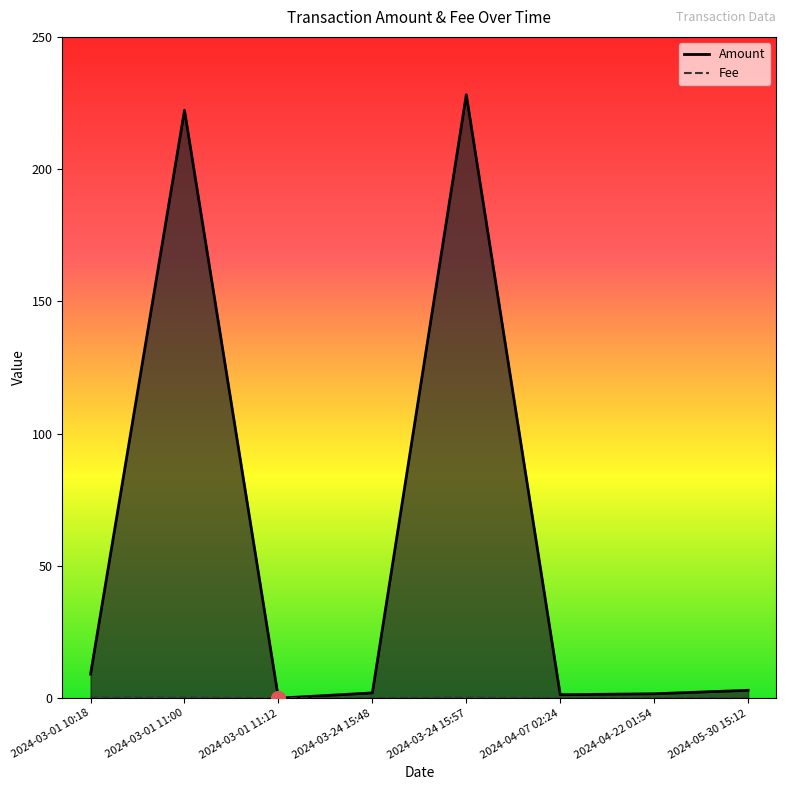

Does the chart have visible grid lines?

No